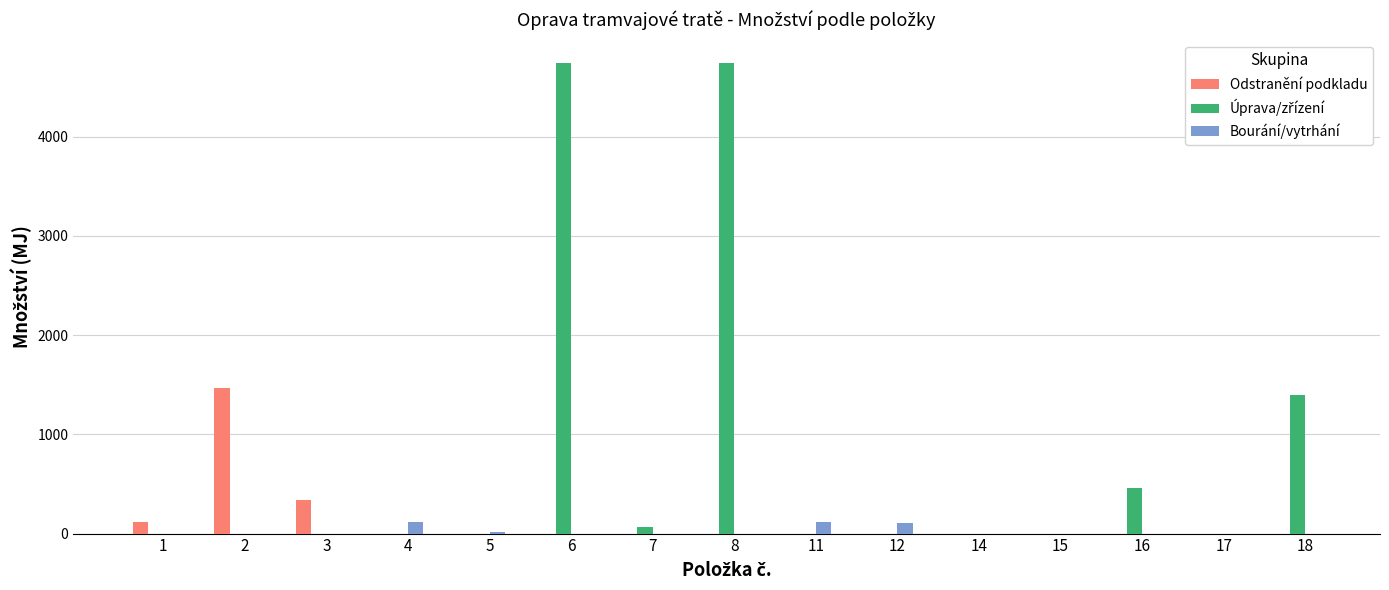

What is the sum of all Odstranění podkladu values?

1916